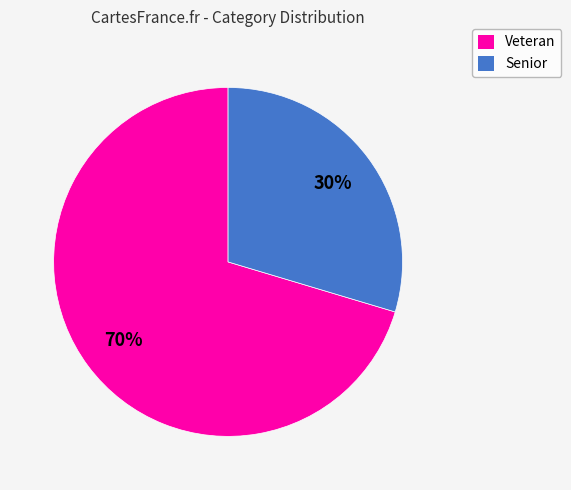

To the nearest percent, what percentage of the pie is Senior?

30%